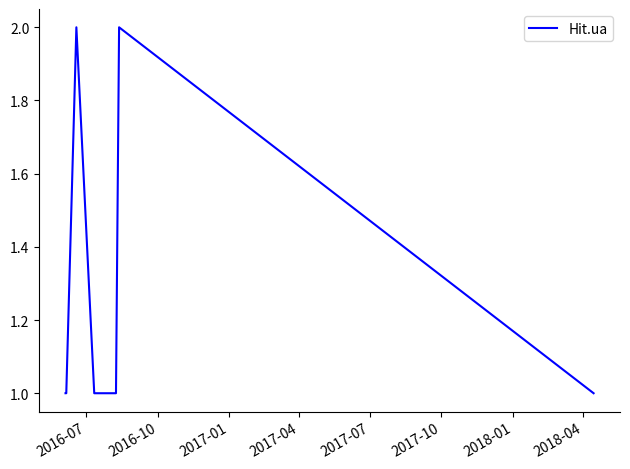

How many lines are shown in the chart?

1